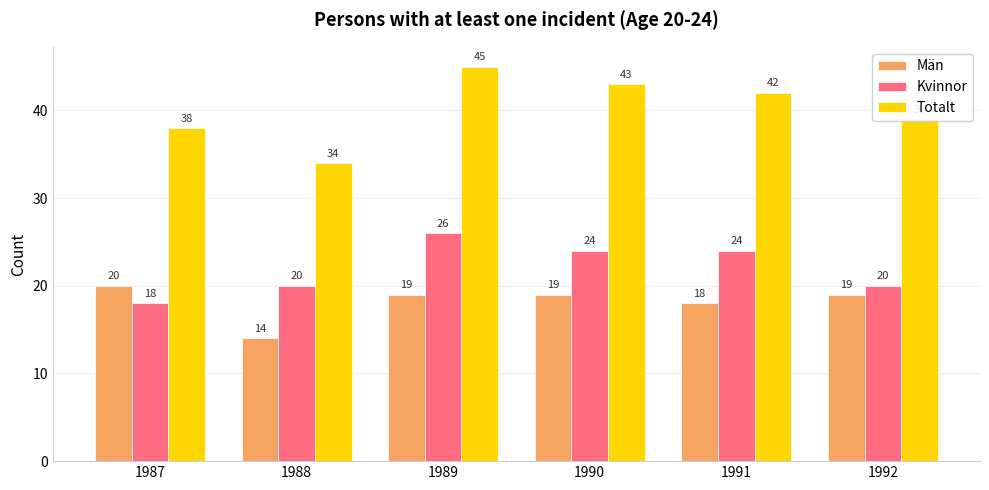

Which series changed the most between 1987 and 1988?

Män